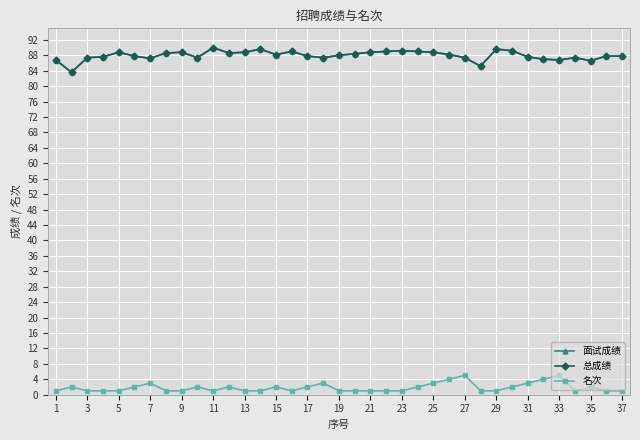

Is this an area chart (filled region under the line)?

No